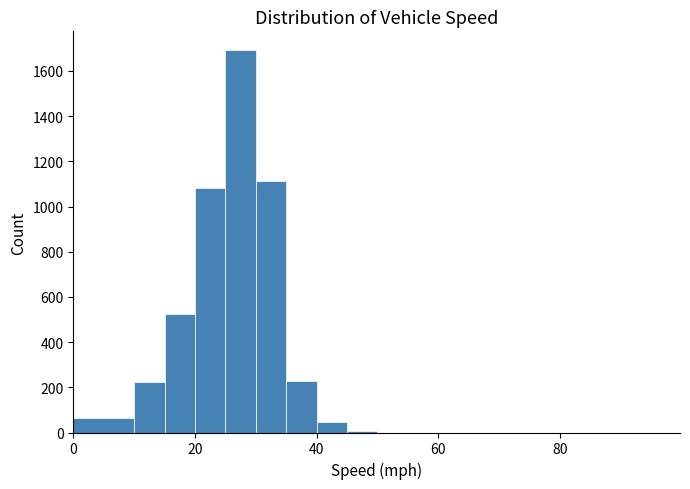

Around what value on the x-axis is the tallest bar? Give the approximate position of its centre, as read against the axis.

28